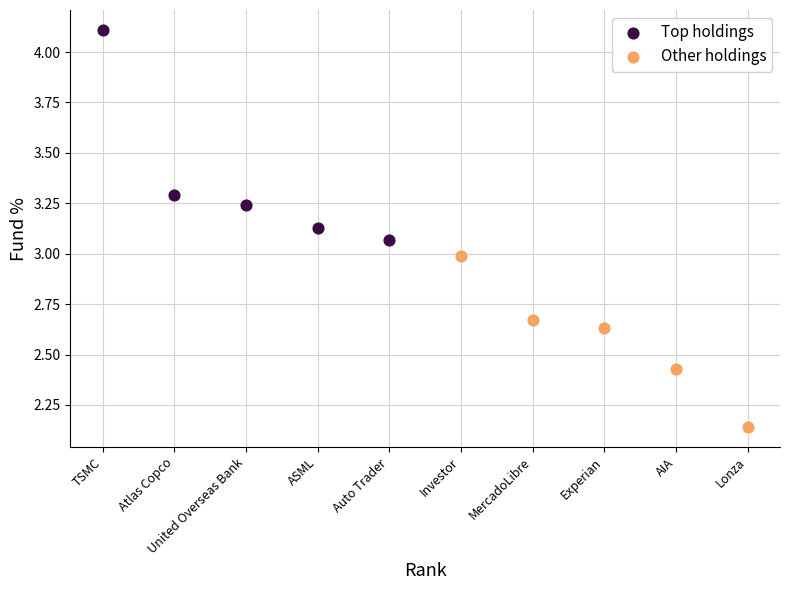

Which series has the widest spread of Y values?

Top holdings